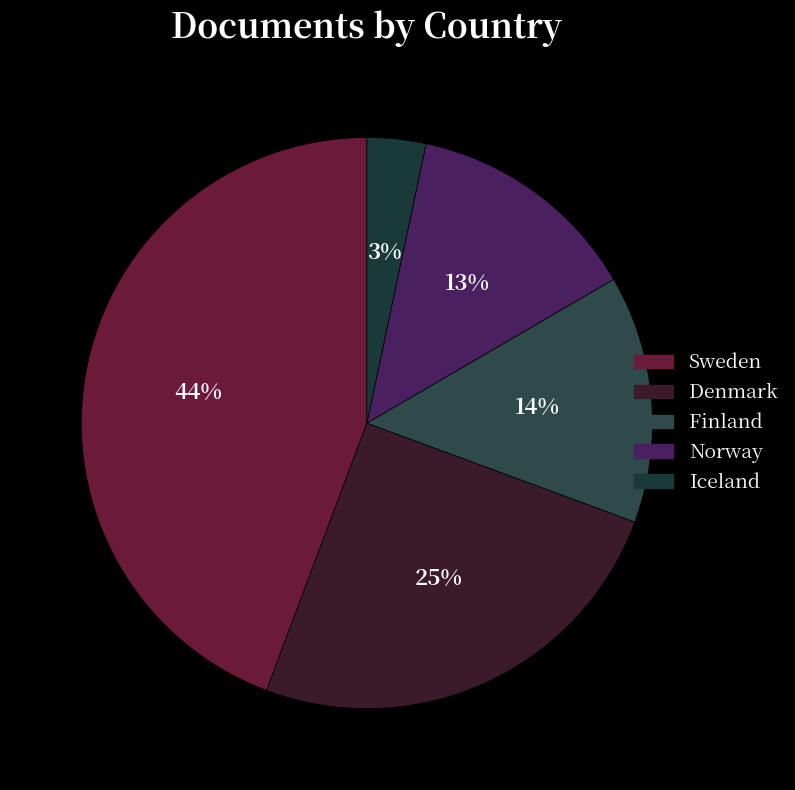

What is the ratio of the value at Denmark to the value at Sweden?

0.6